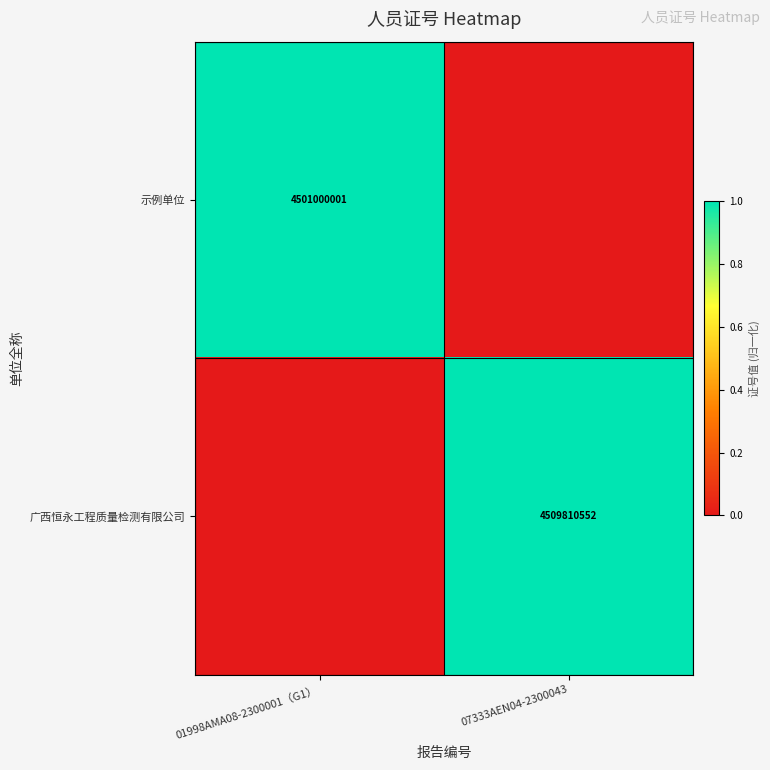

Is it true that 示例单位 equals 2337515458 at 01998AMA08-2300001（G1）?

False